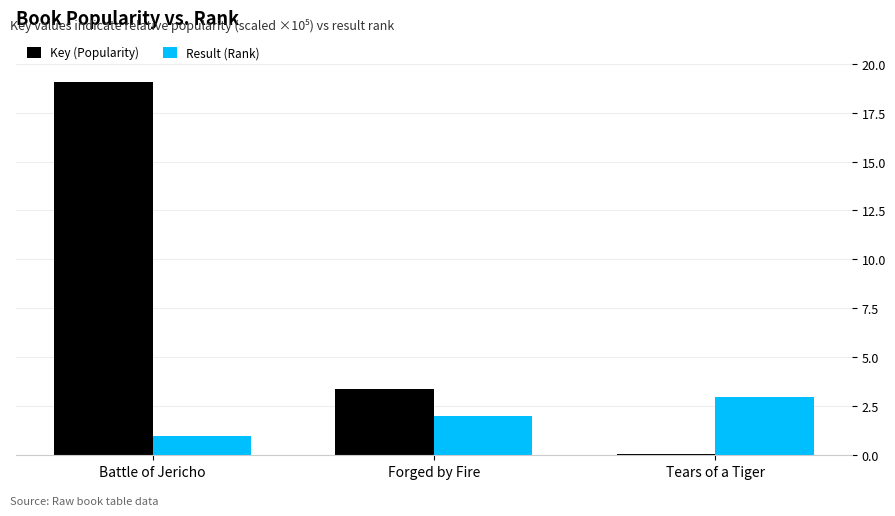

The value of Result (Rank) at Tears of a Tiger is 3.0. True or false?

True